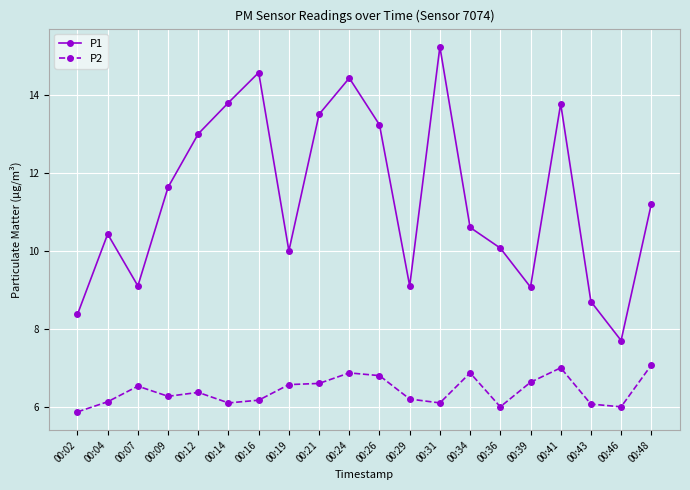

Rank the series by their average value, from highest to lowest.

P1, P2